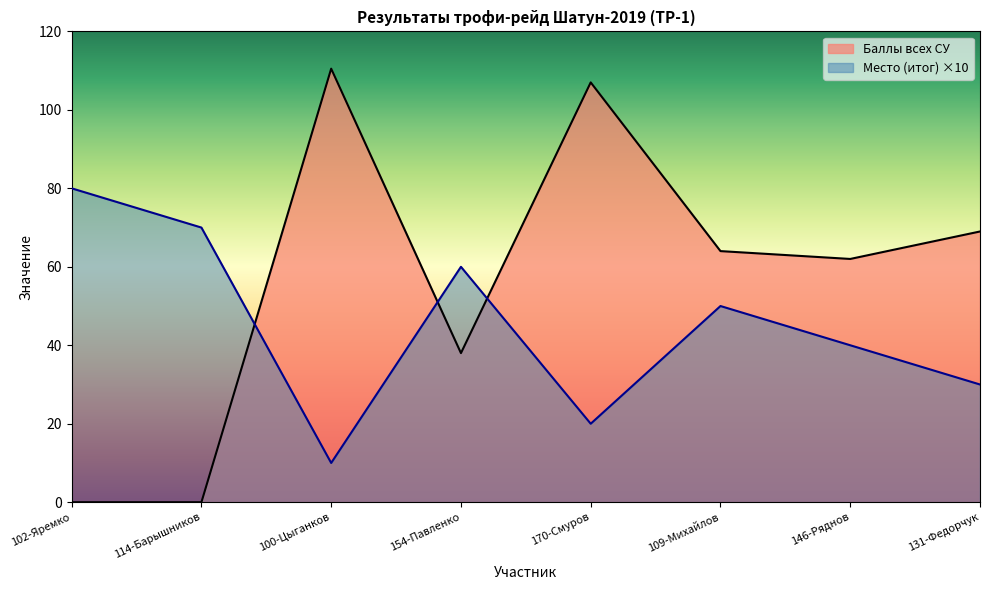

Reading left to right, extract all data points from this chart.

Место (итог): 80.0	70.0	10.0	60.0	20.0	50.0	40.0	30.0
Баллы всех СУ: 0.0	0.0	110.5	38.0	107.0	64.0	62.0	69.0